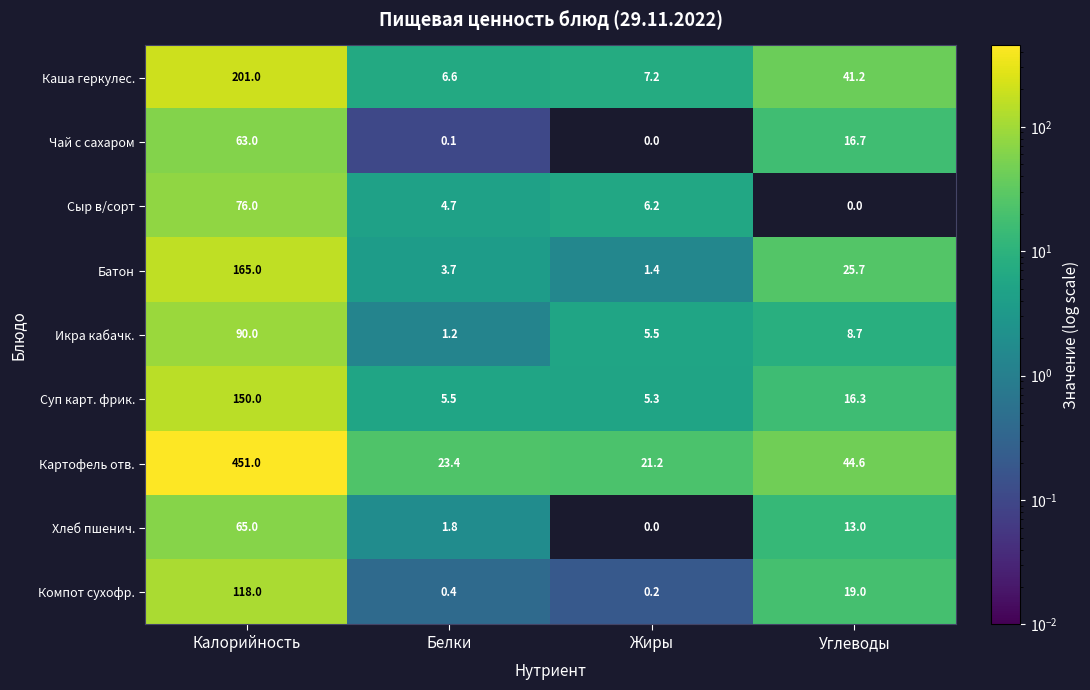

What is the difference between the highest and lowest values at Жиры?

21.2